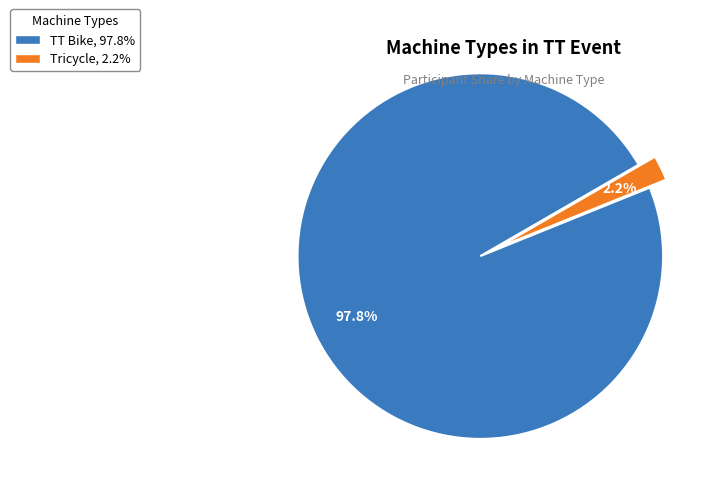

Rank the categories by value from lowest to highest.

Tricycle, 2.2%, TT Bike, 97.8%